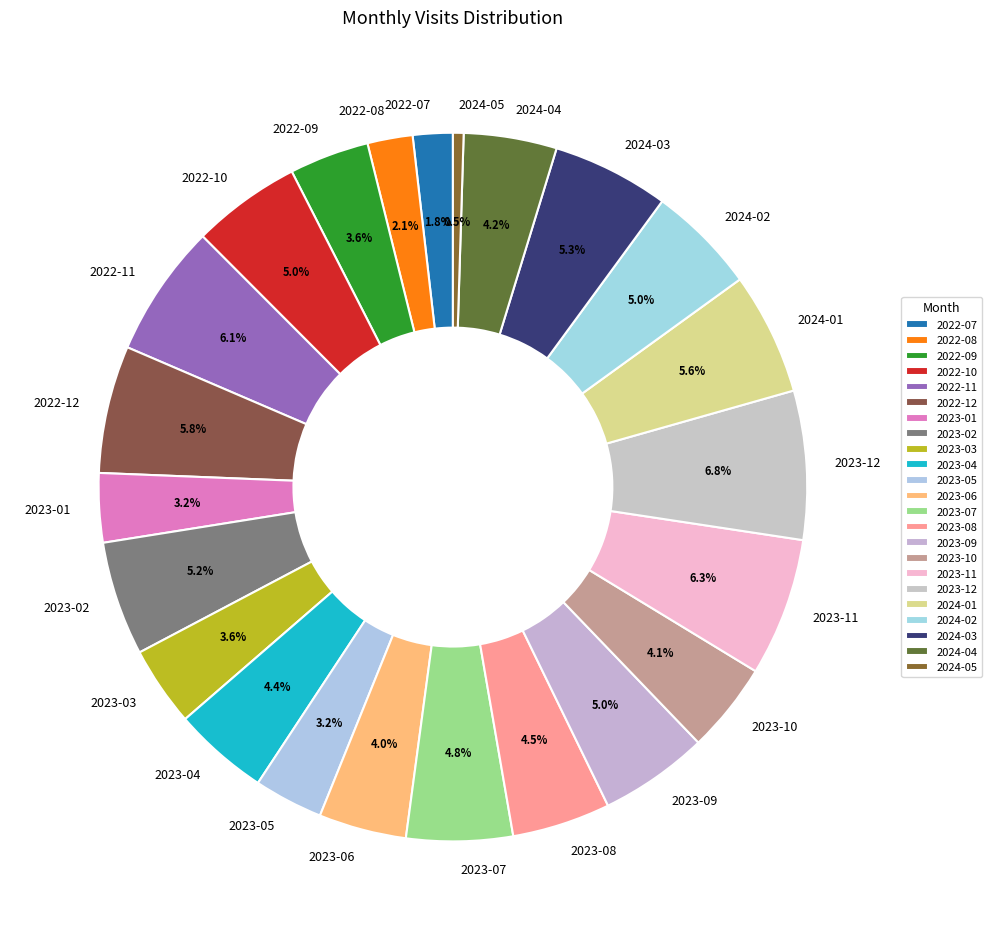

Which has a higher value, 2023-10 or 2024-02?

2024-02